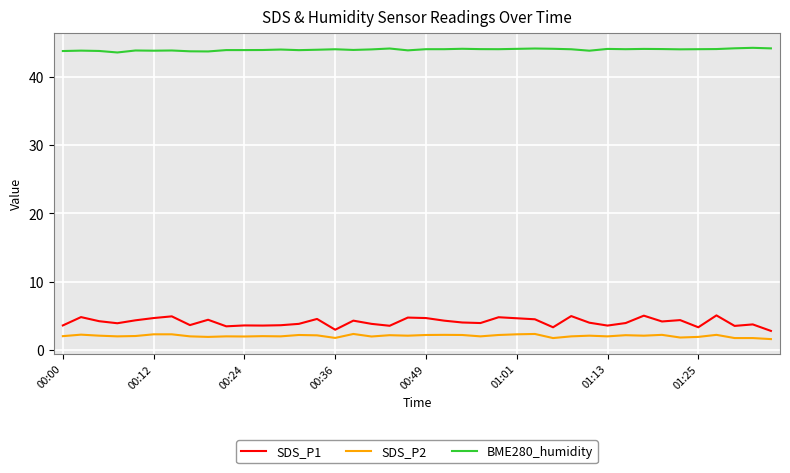

Which series has the largest total across all categories?

BME280_humidity